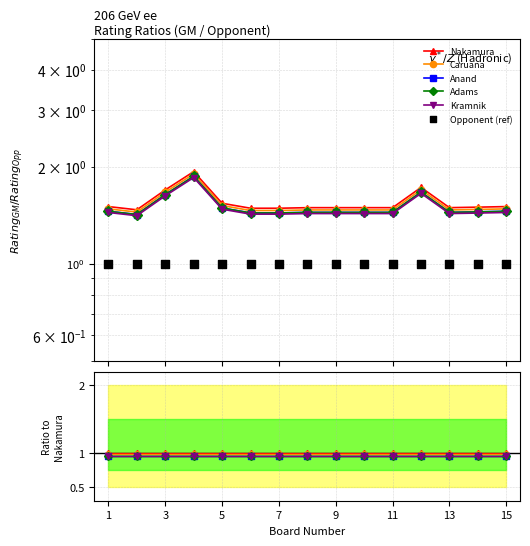

Which series has the widest spread of Y values?

Adams